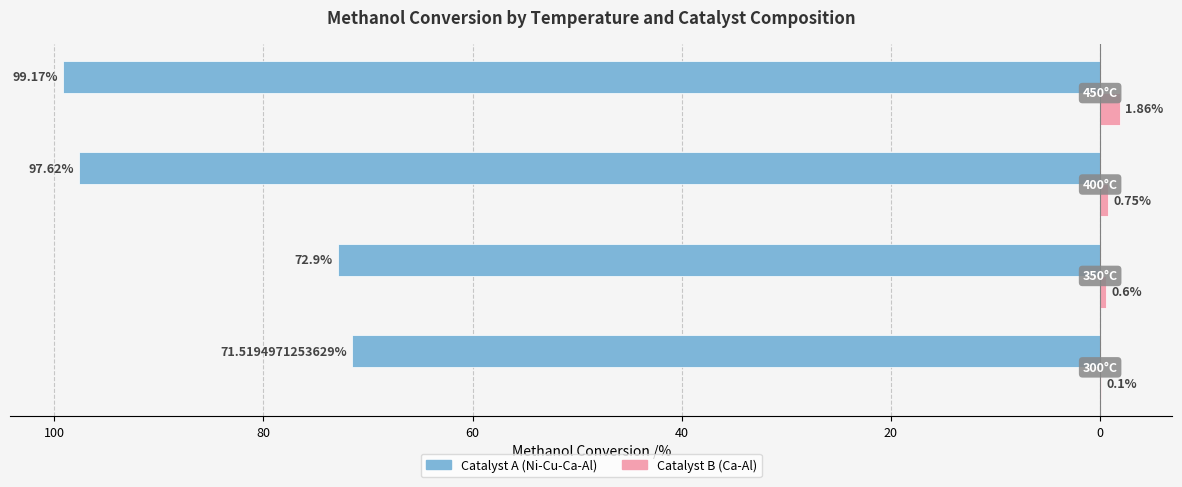

What are all the series names shown in the legend?

Catalyst A (Ni-Cu-Ca-Al), Catalyst B (Ca-Al)